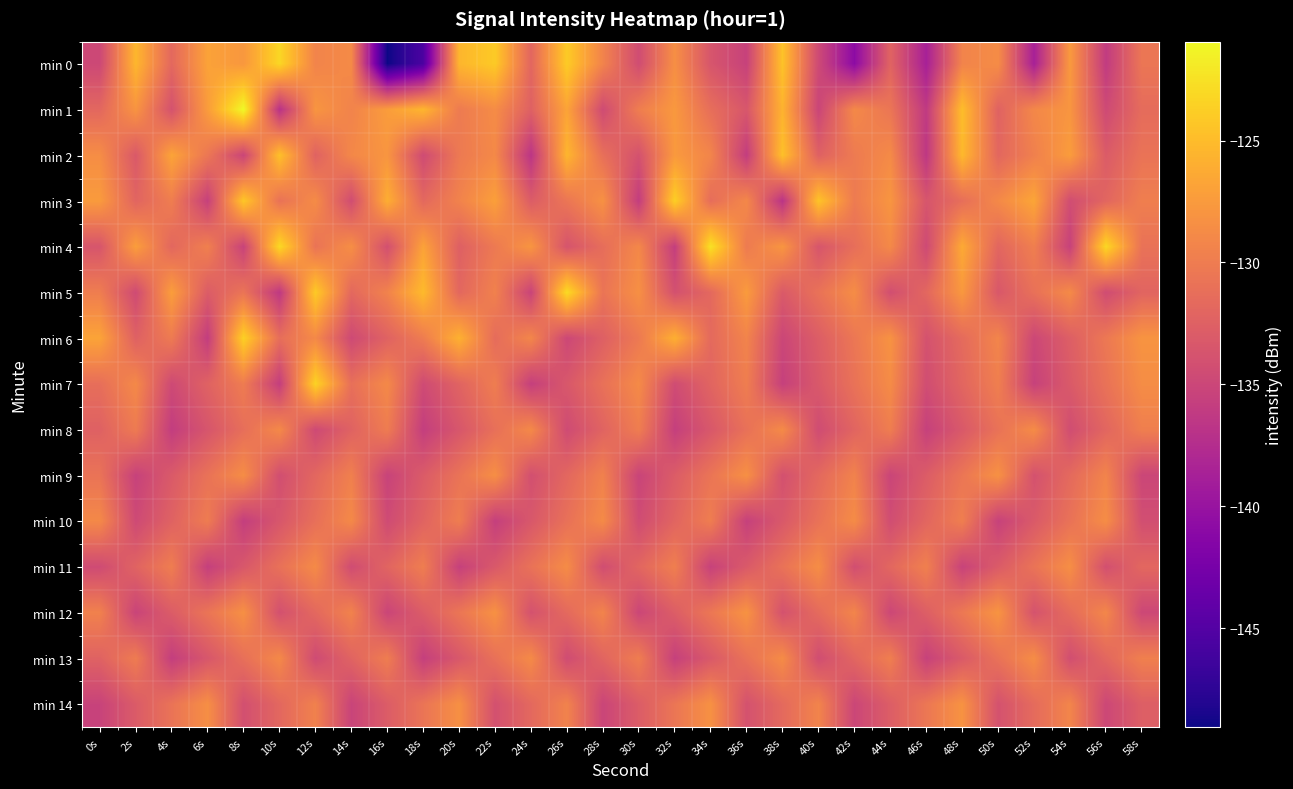

At which category is the sum across all series the highest?

12s